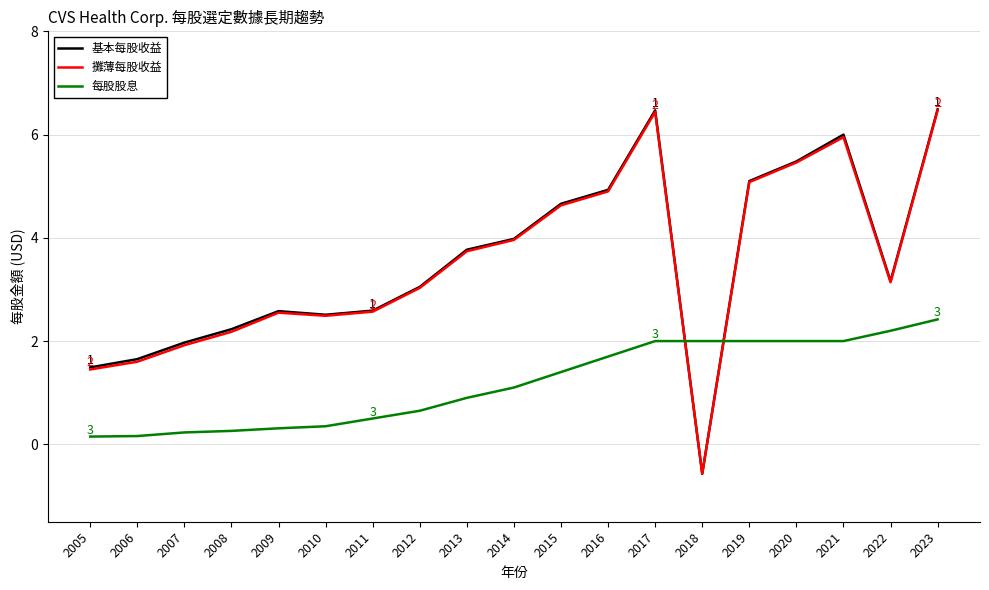

What is the difference between the second highest and second lowest values in the 基本每股收益 series?

5.0